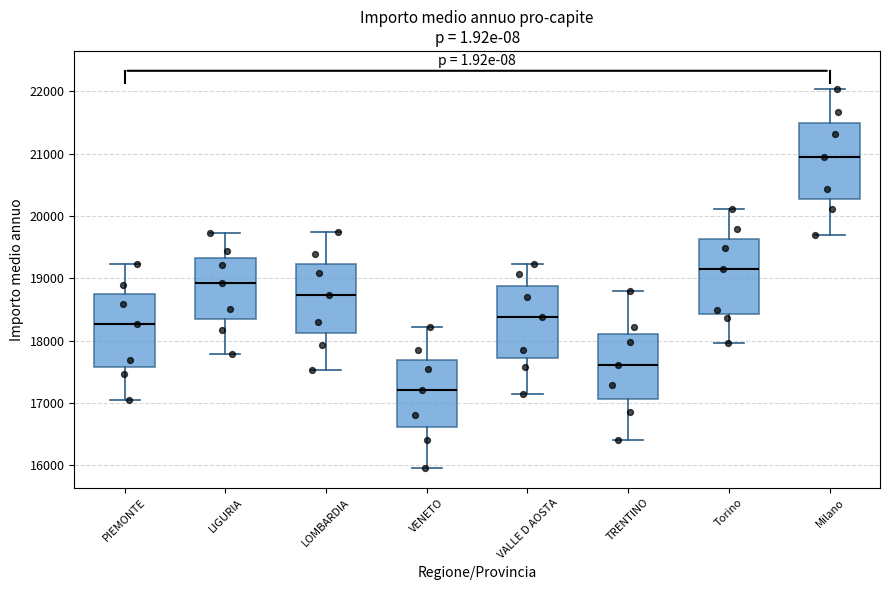

Where does the lower whisker of the box for VENETO end on the y-axis? The values are not printed on the chart, so give them approximately, as read against the axis.

16000